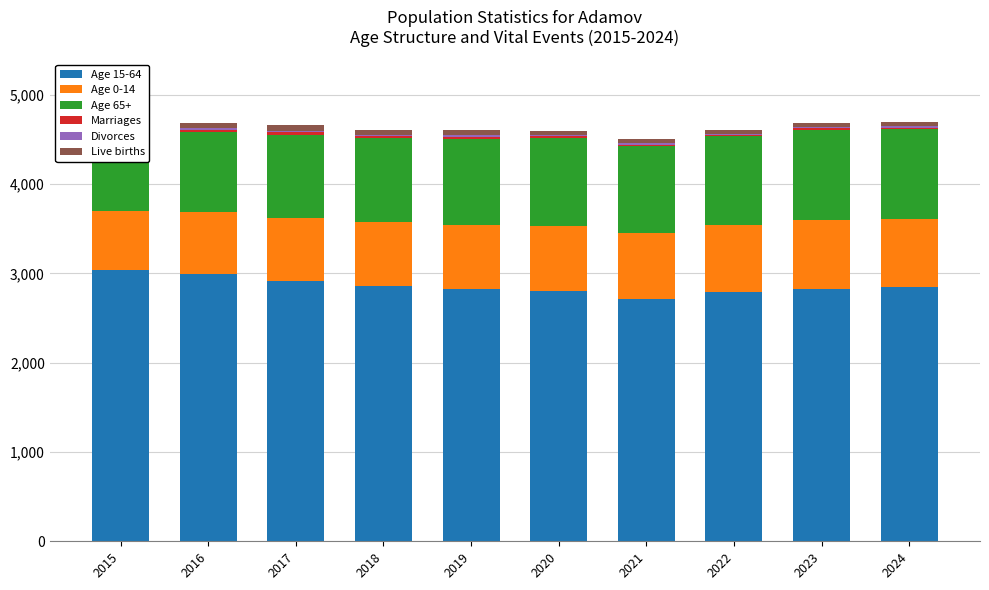

Which series has the largest range (max minus min)?

Age 15-64